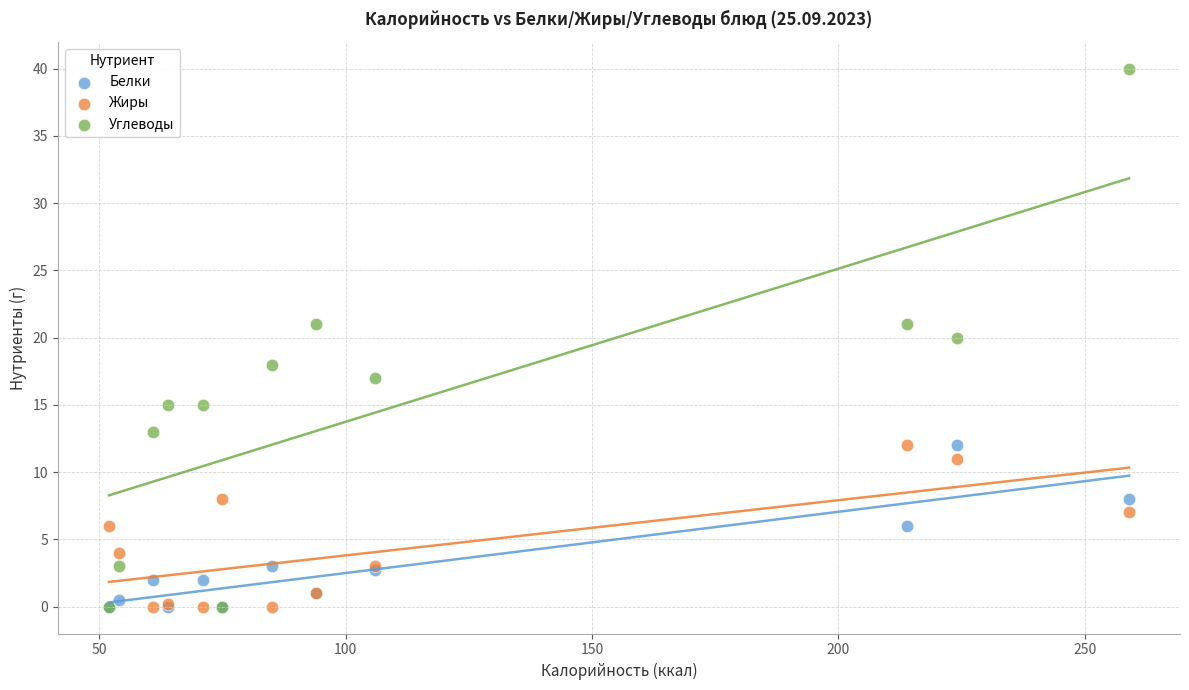

Which series contains the highest Y value?

Углеводы